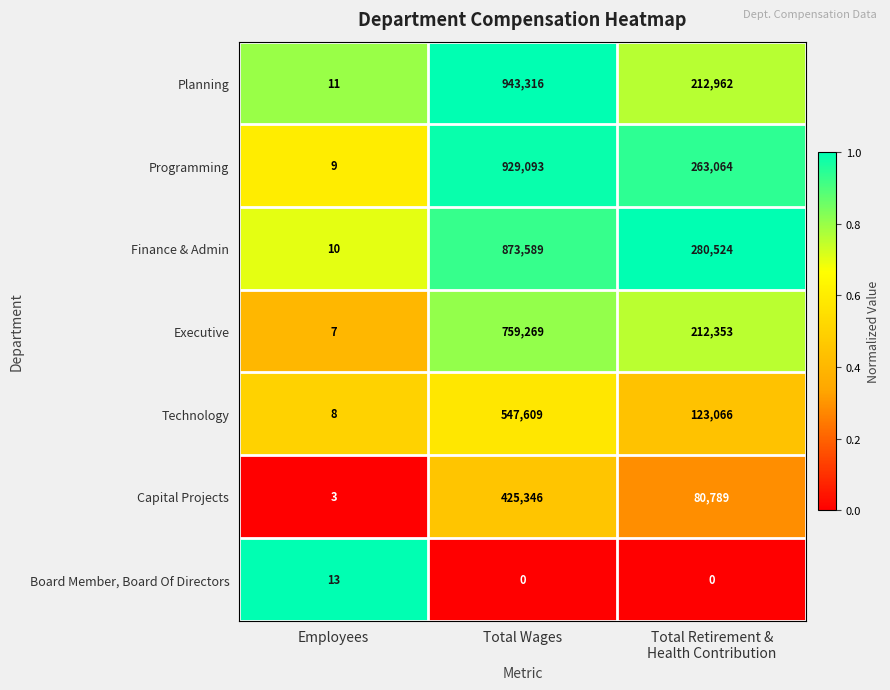

The value of Technology at Employees is 8. True or false?

True